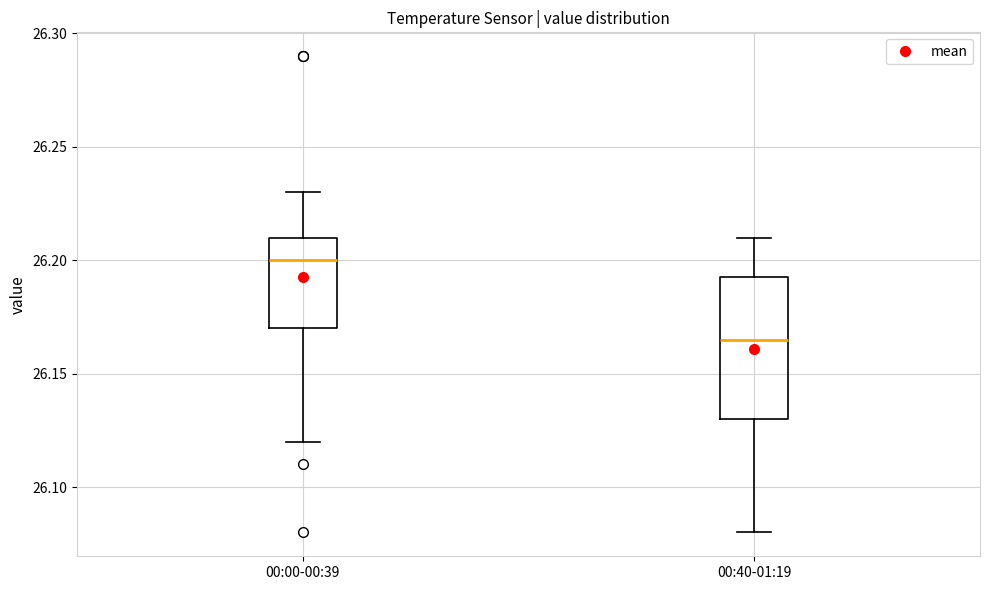

Which box has the lowest median line?

00:40-01:19